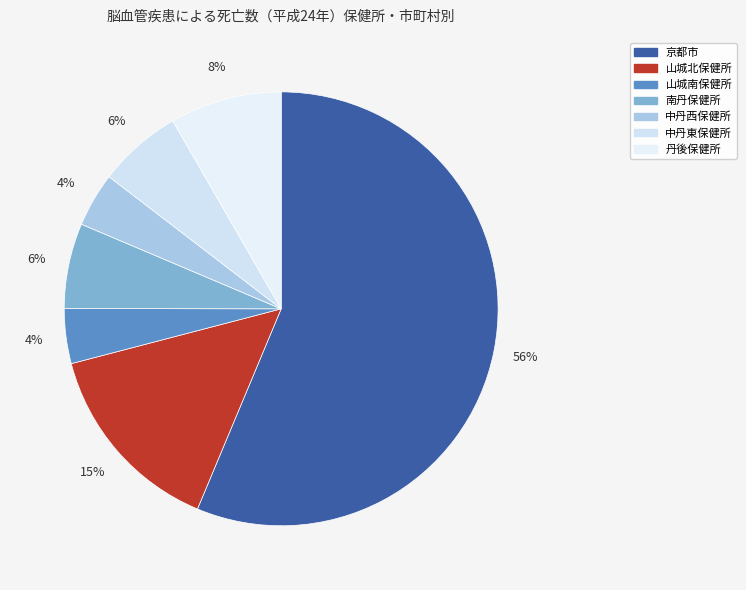

To the nearest percent, what is the average slice percentage?

14%